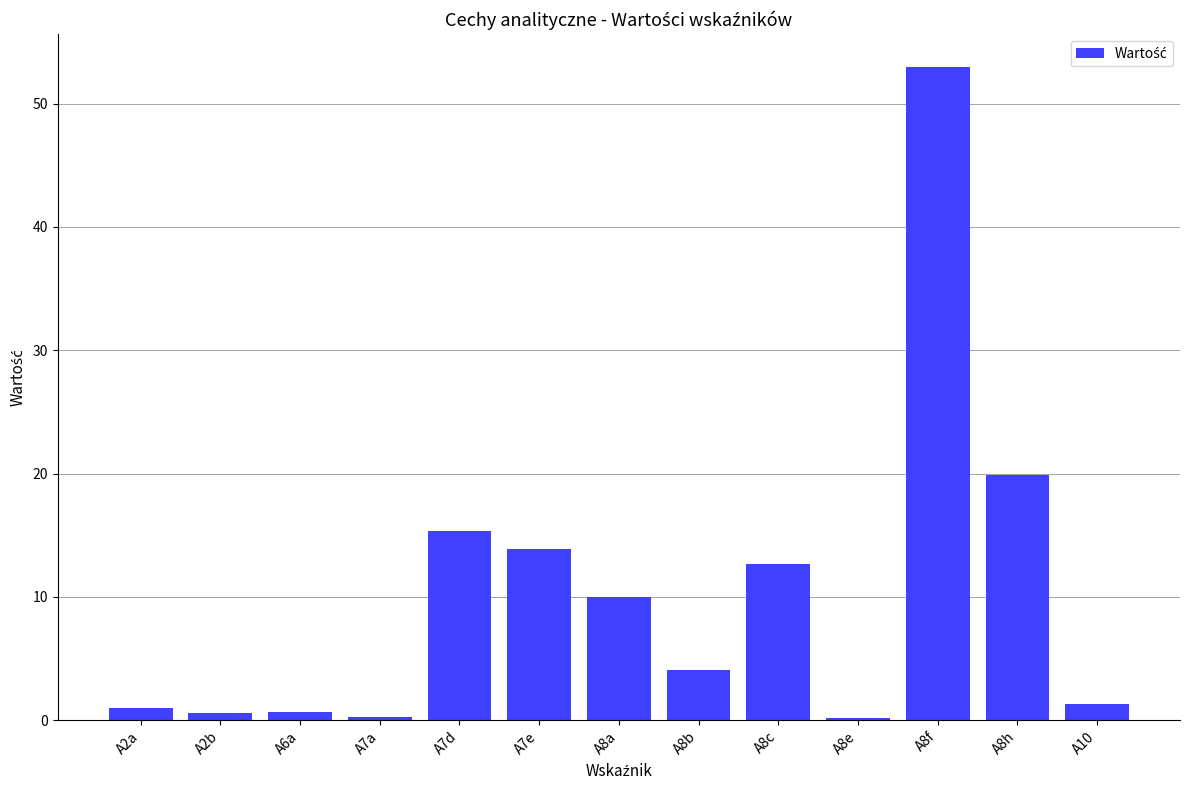

Which has a higher value, A7d or A8c?

A7d